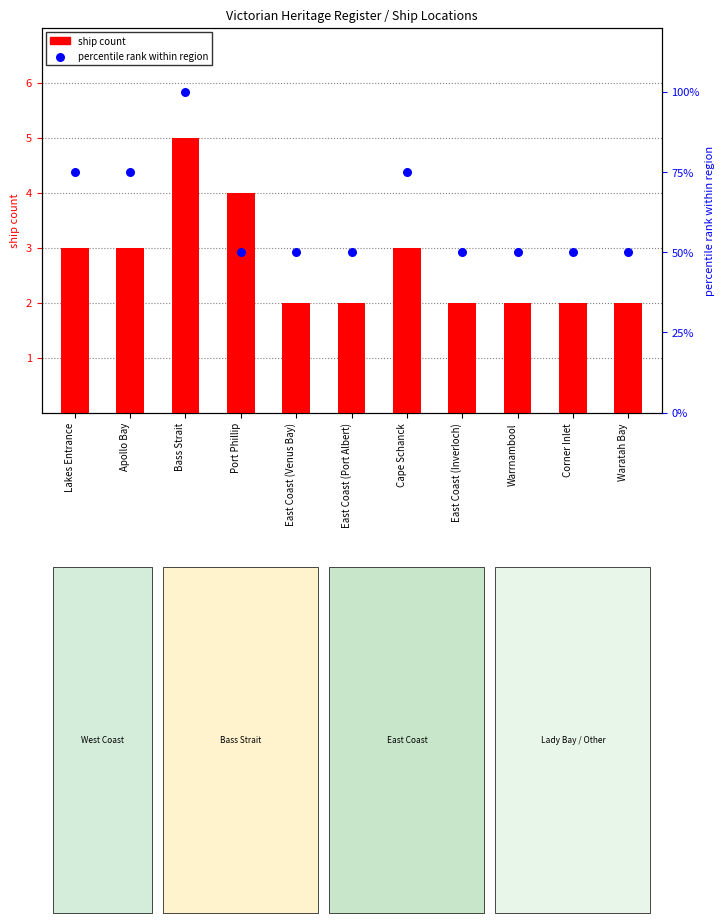

Which series reaches the minimum Y coordinate?

ship count